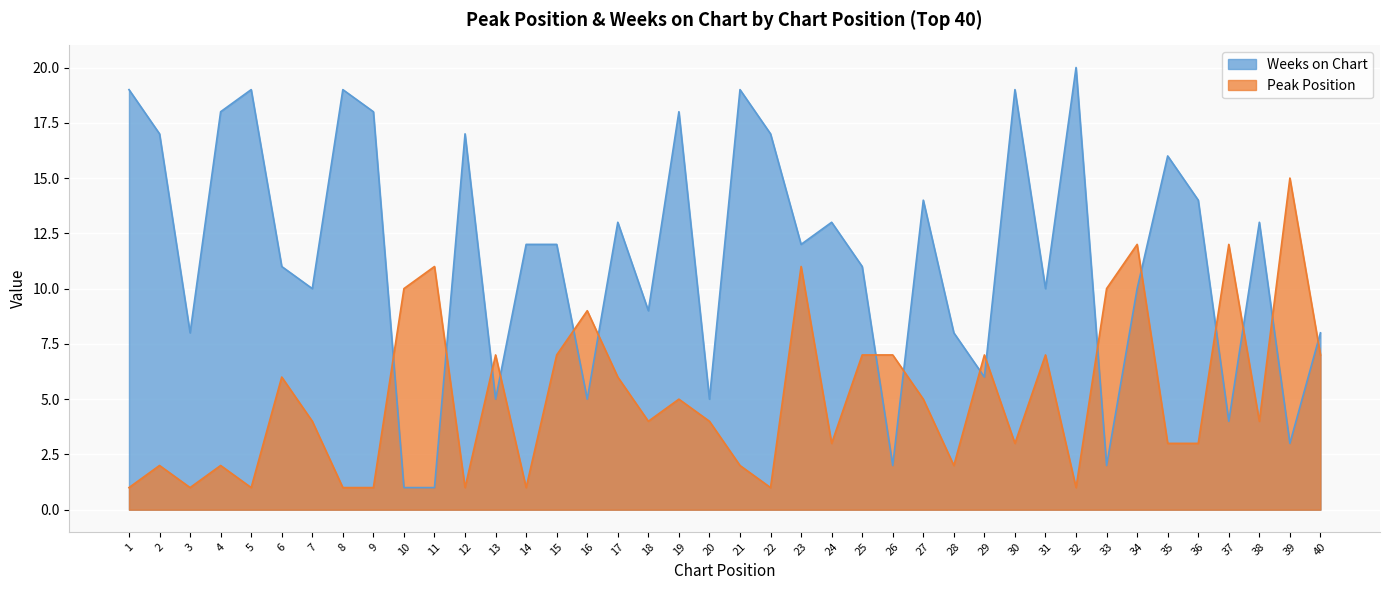

What is the sum of the Peak Position values at 7 and 29?

11